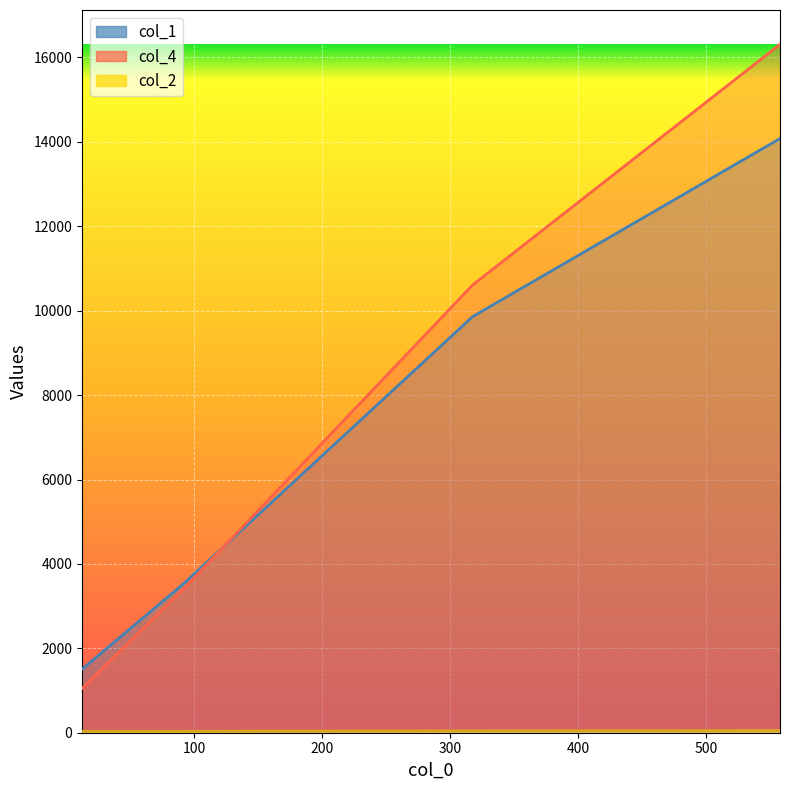

Which series has the largest range (max minus min)?

col_4